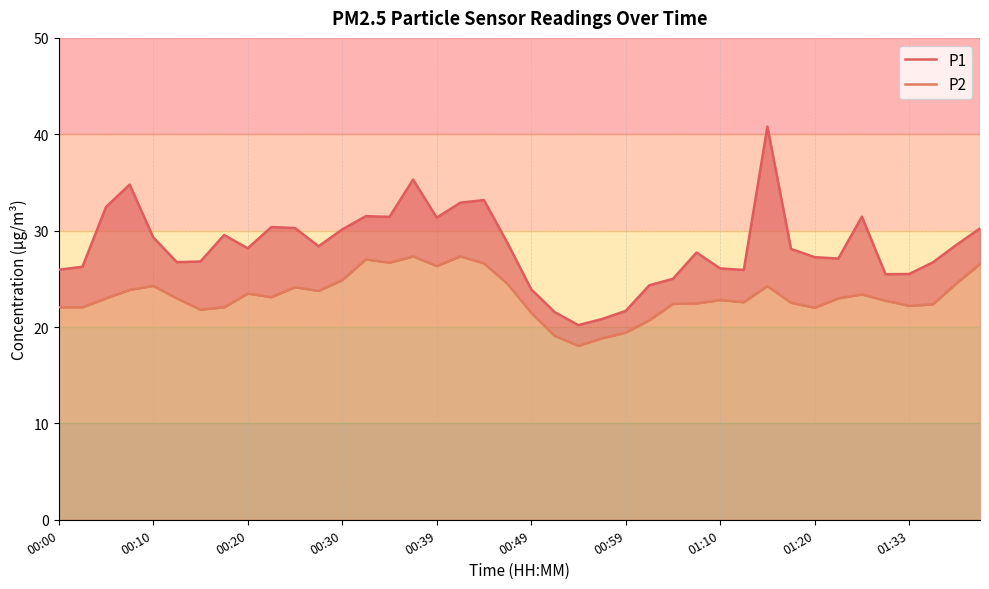

What is the maximum value for P1?

40.8